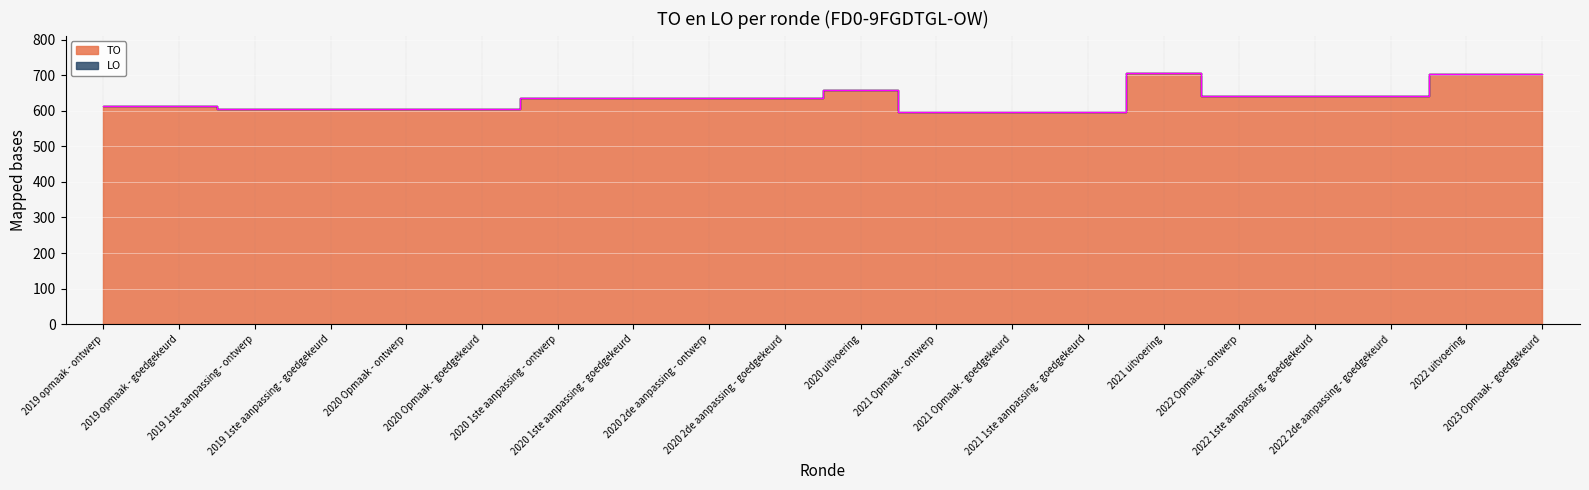

Reading left to right, what are all the values shown in this chart?

2019 opmaak - ontwerp=613	2019 opmaak - goedgekeurd=613	2019 1ste aanpassing - ontwerp=604	2019 1ste aanpassing - goedgekeurd=604	2020 Opmaak - ontwerp=604	2020 Opmaak - goedgekeurd=604	2020 1ste aanpassing - ontwerp=637	2020 1ste aanpassing - goedgekeurd=637	2020 2de aanpassing - ontwerp=637	2020 2de aanpassing - goedgekeurd=637	2020 uitvoering=657	2021 Opmaak - ontwerp=597	2021 Opmaak - goedgekeurd=597	2021 1ste aanpassing - goedgekeurd=597	2021 uitvoering=705	2022 Opmaak - ontwerp=641	2022 1ste aanpassing - goedgekeurd=641	2022 2de aanpassing - goedgekeurd=641	2022 uitvoering=702	2023 Opmaak - goedgekeurd=704